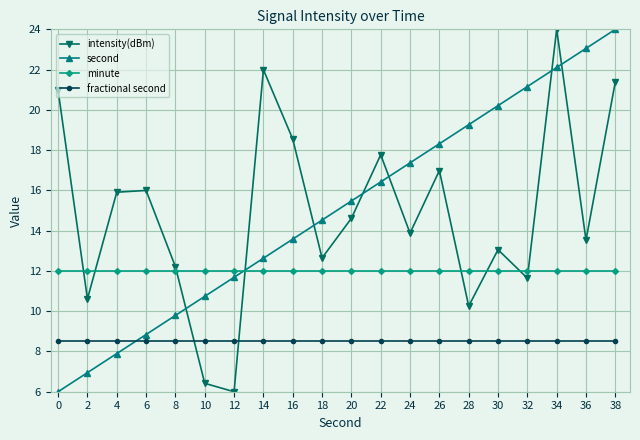

Is this an area chart (filled region under the line)?

No